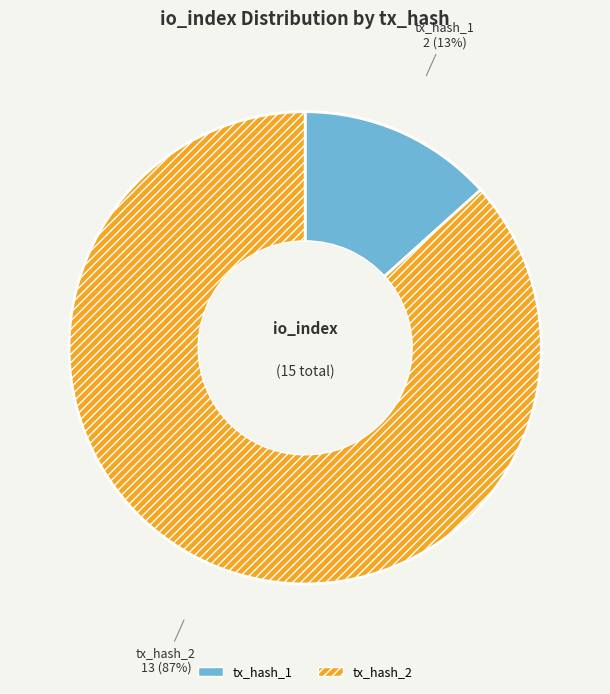

What percentage is the tx_hash_2 slice, to the nearest percent?

87%